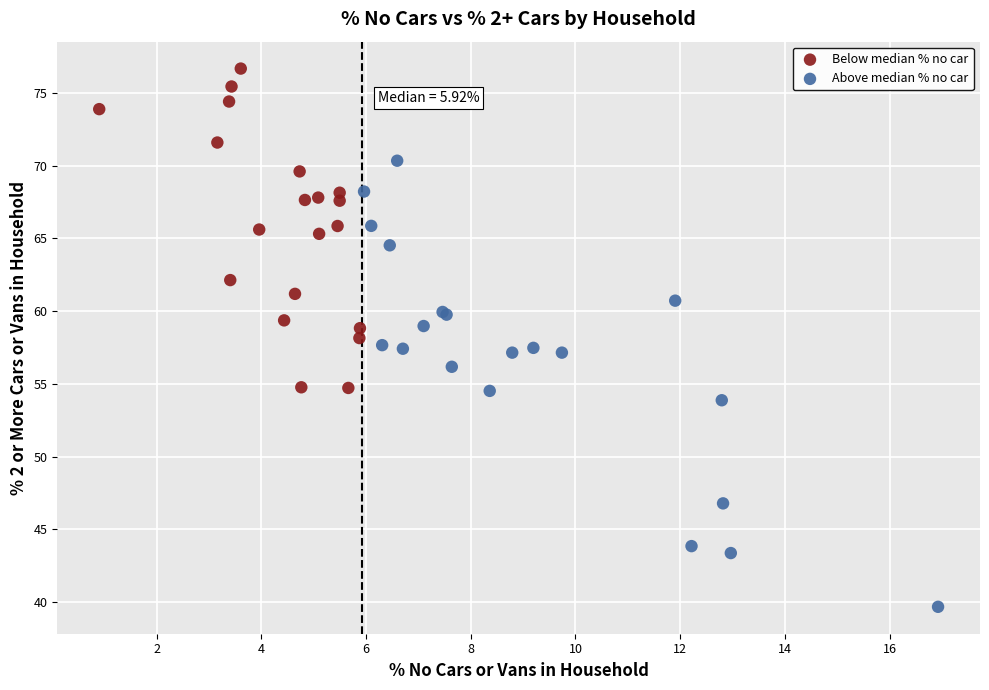

Which series reaches the minimum Y coordinate?

Above median % no car